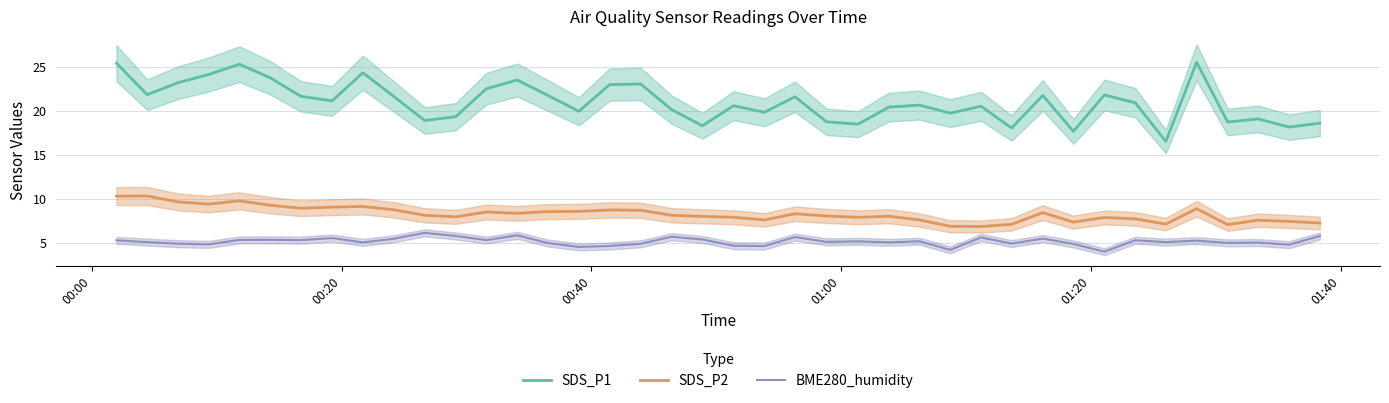

What is the highest value of the SDS_P2 series?

10.3